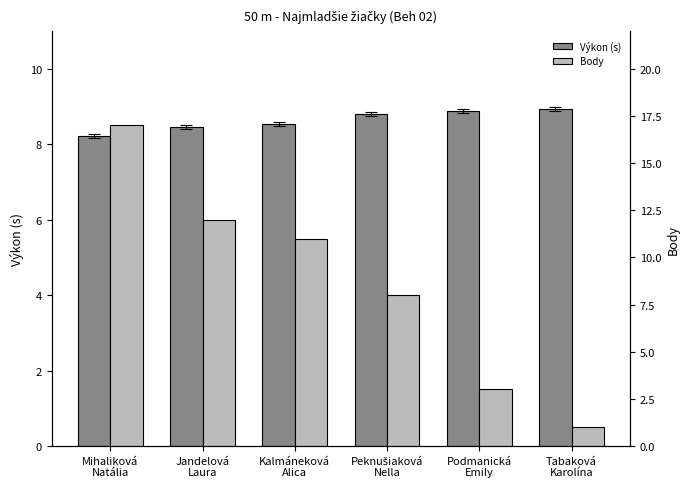

What is the lowest value of the Výkon (s) series?

8.2